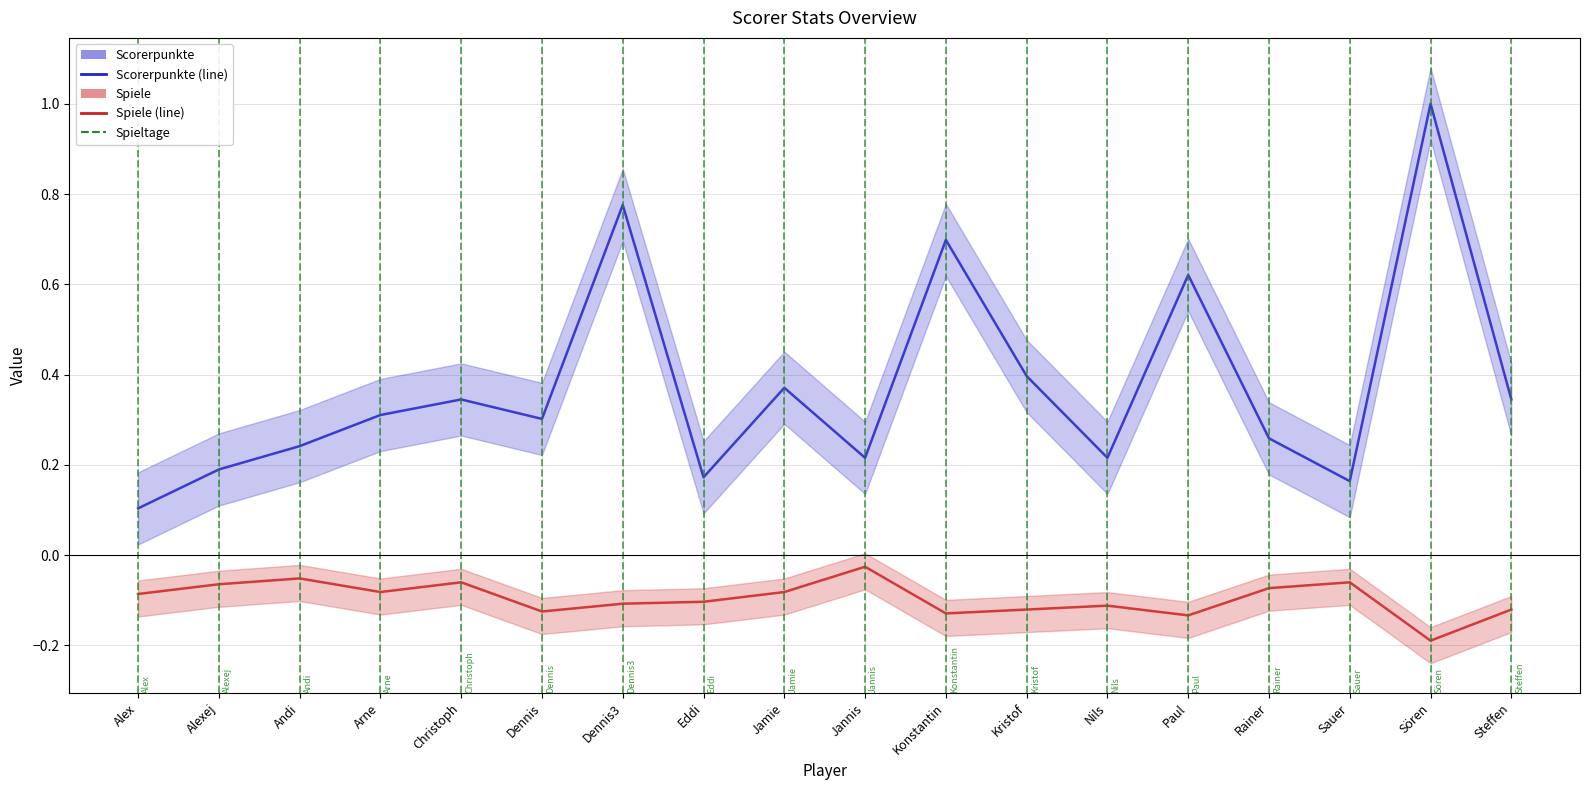

Where is the first local minimum for Spiele?

Arne